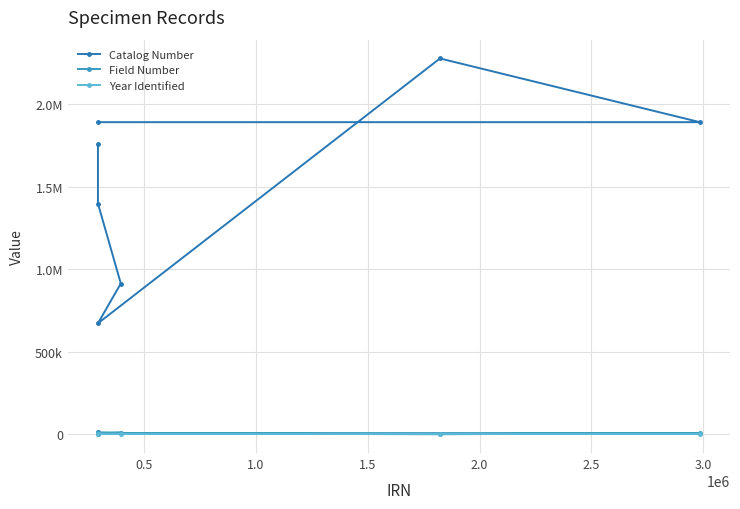

How many lines are shown in the chart?

3